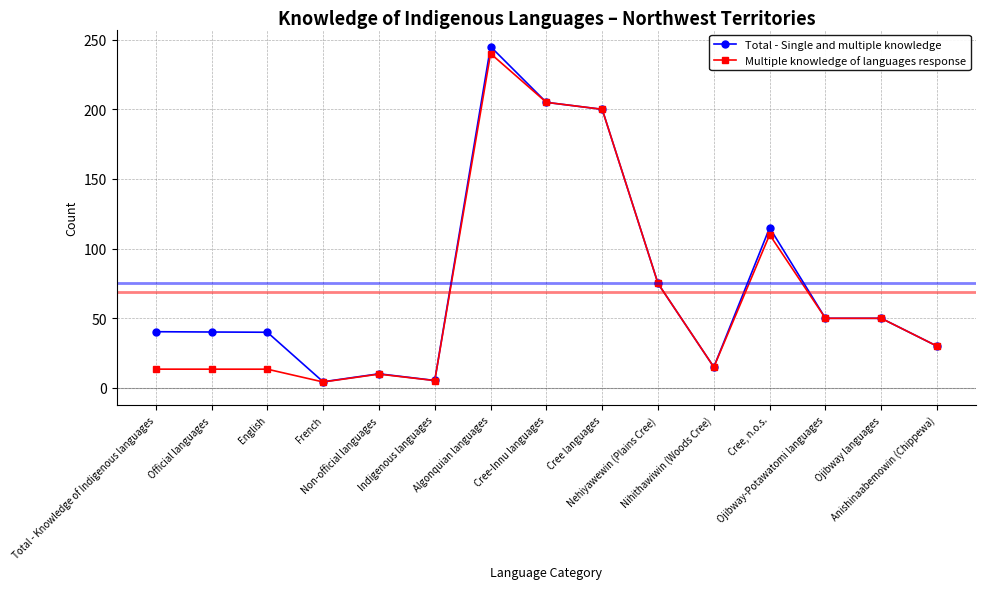

At which category is the sum across all series the highest?

Algonquian languages